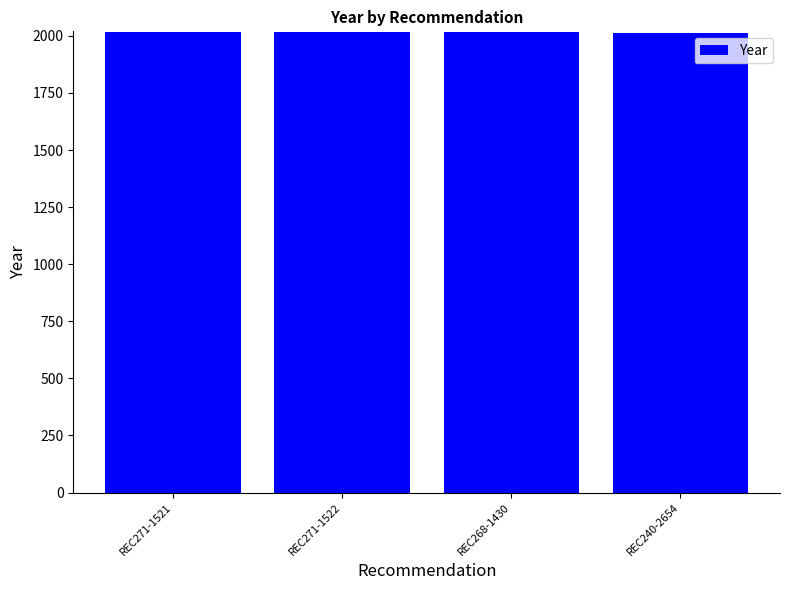

How many values are between 2015 and 2016?

3